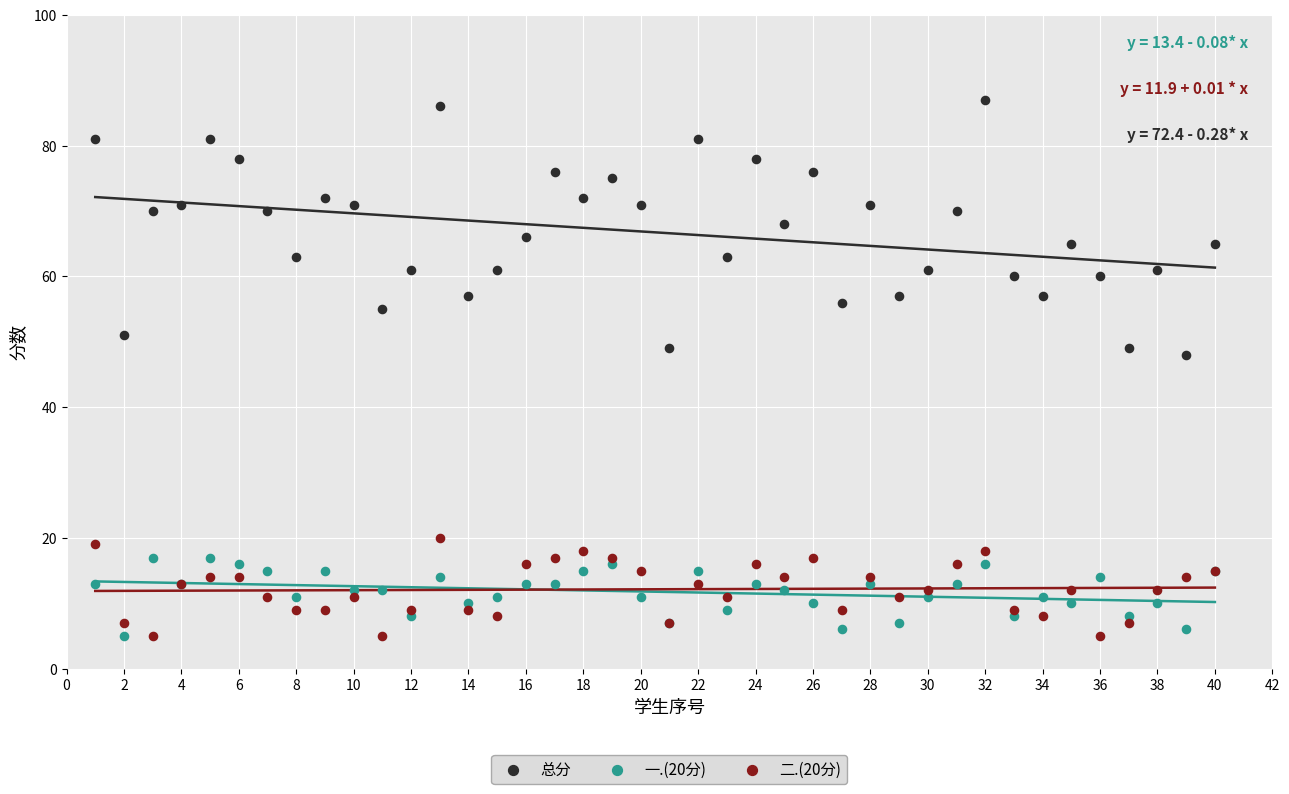

Across all series, what Y value is closest to 46?

48